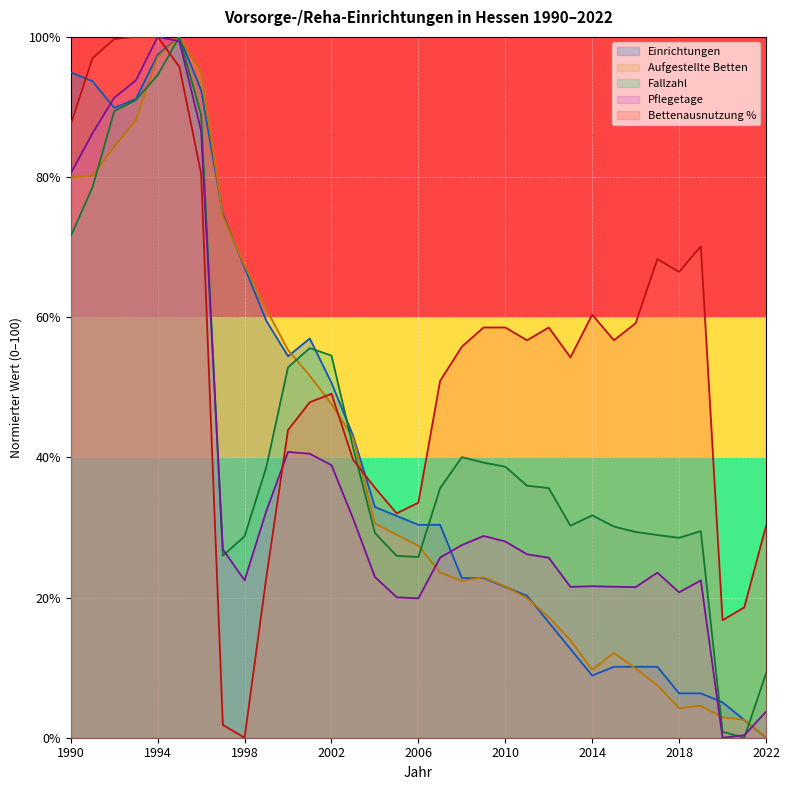

How many lines are shown in the chart?

5